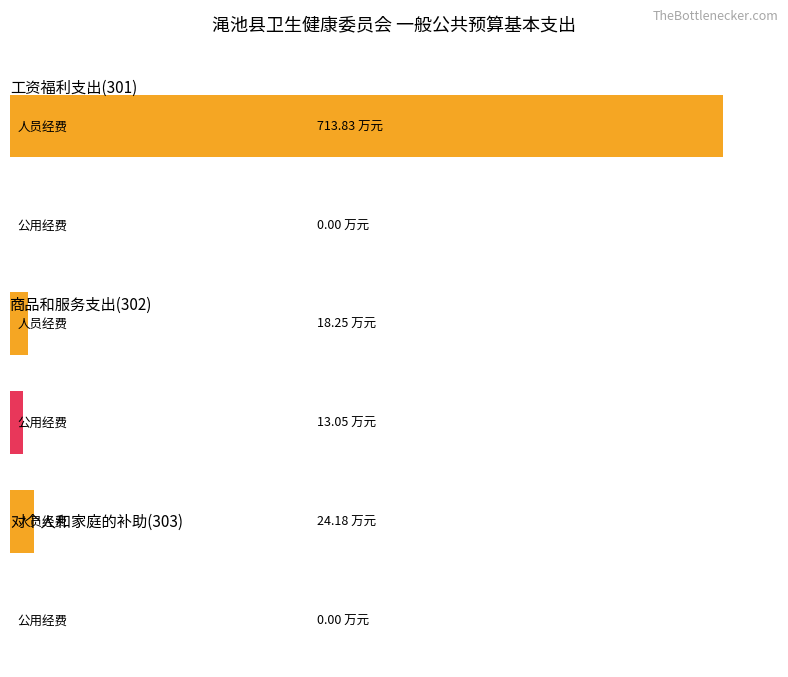

Which series has the largest range (max minus min)?

人员经费